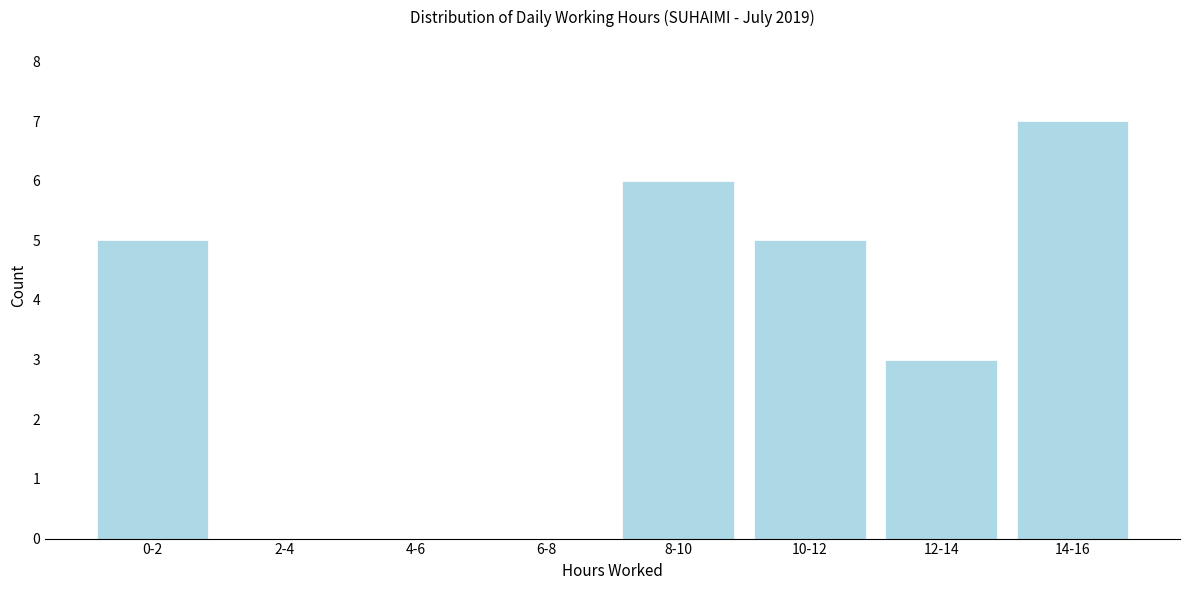

Reading left to right, what are all the values shown in this chart?

0-2=5	2-4=0	4-6=0	6-8=0	8-10=6	10-12=5	12-14=3	14-16=7